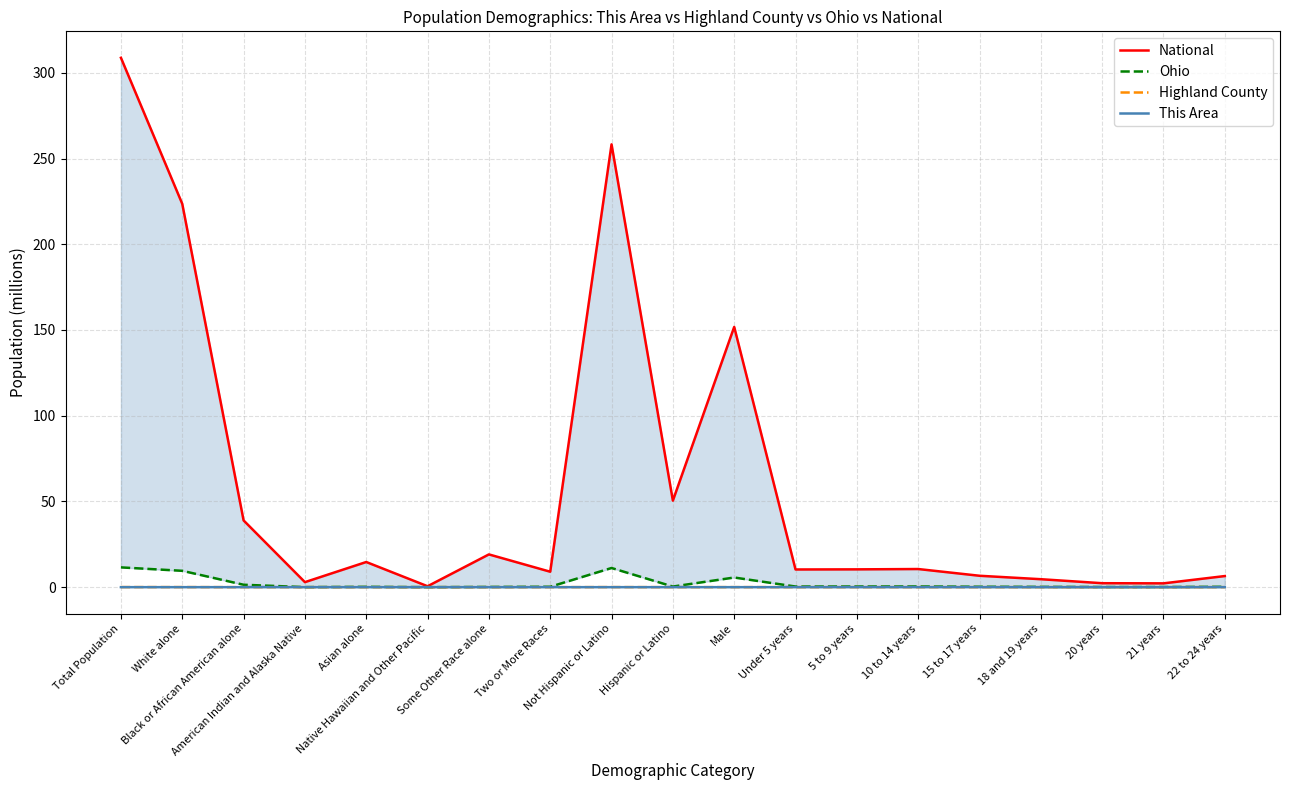

Reading left to right, what are all the values shown in this chart?

National: 308.7	223.6	38.9	2.9	14.7	0.5	19.1	9.0	258.3	50.5	151.8	10.3	10.4	10.6	6.7	4.6	2.3	2.2	6.5
Ohio: 11.5	9.5	1.4	0.0	0.2	0.0	0.1	0.2	11.2	0.4	5.6	0.4	0.4	0.4	0.2	0.2	0.1	0.1	0.2
Highland County: 0.0	0.0	0.0	0.0	0.0	0.0	0.0	0.0	0.0	0.0	0.0	0.0	0.0	0.0	0.0	0.0	0.0	0.0	0.0
This Area: 0.0	0.0	0.0	0.0	0.0	0.0	0.0	0.0	0.0	0.0	0.0	0.0	0.0	0.0	0.0	0.0	0.0	0.0	0.0